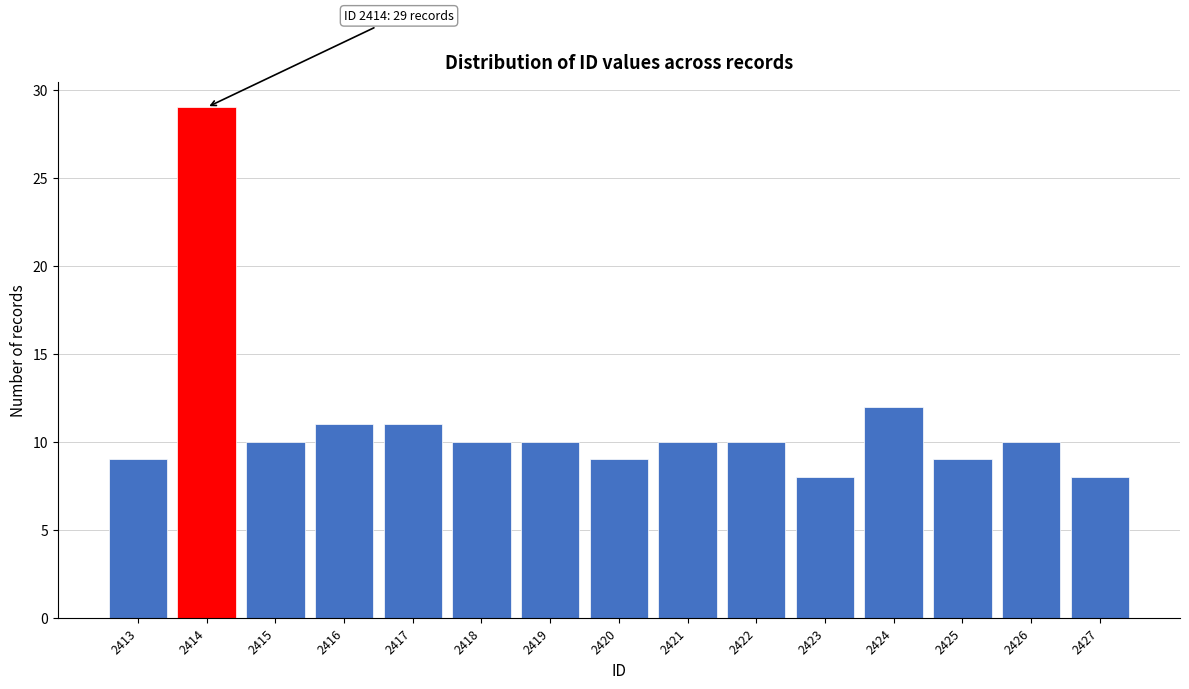

Reading left to right, list all the values displayed in this chart.

2413=9	2414=29	2415=10	2416=11	2417=11	2418=10	2419=10	2420=9	2421=10	2422=10	2423=8	2424=12	2425=9	2426=10	2427=8